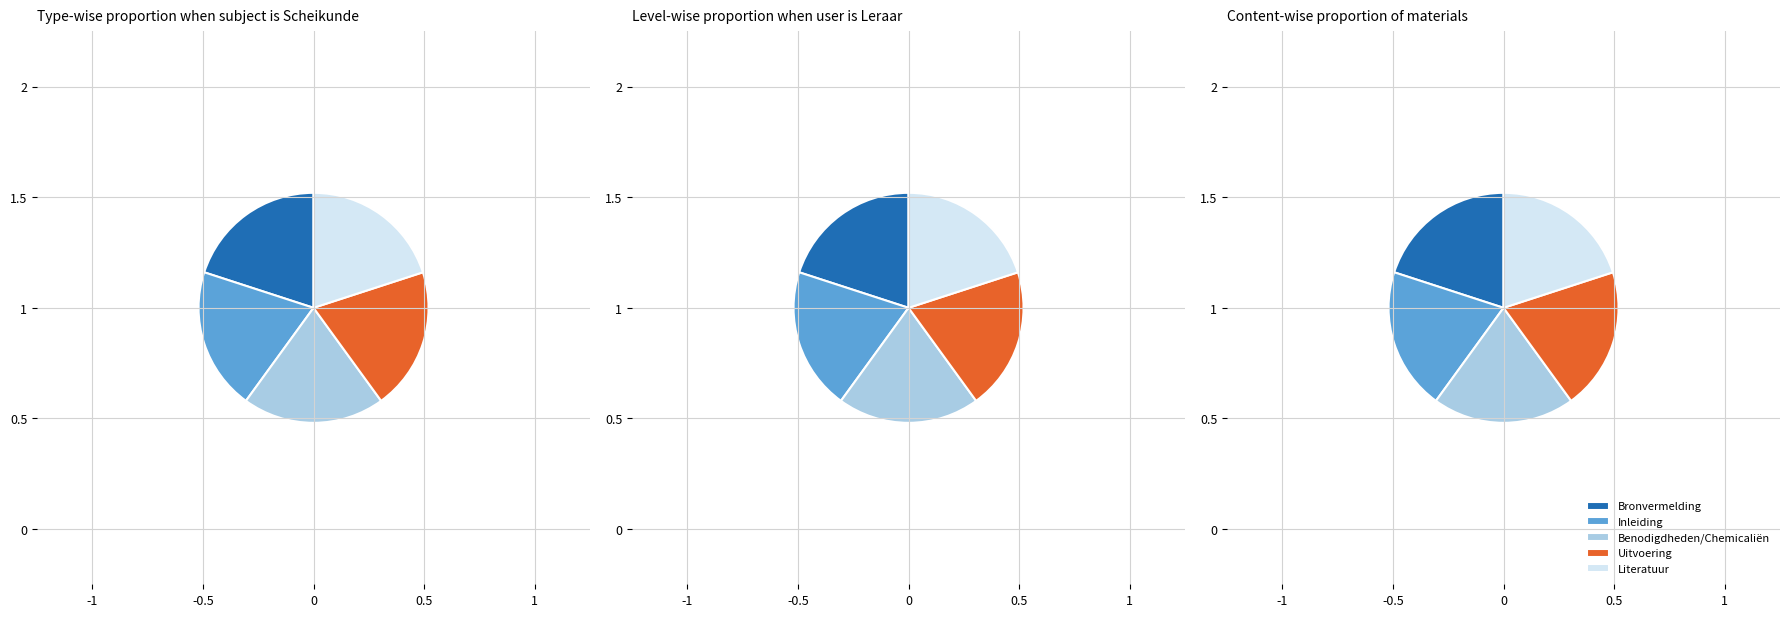

Is it true that Bronvermelding is 20% of the pie?

True